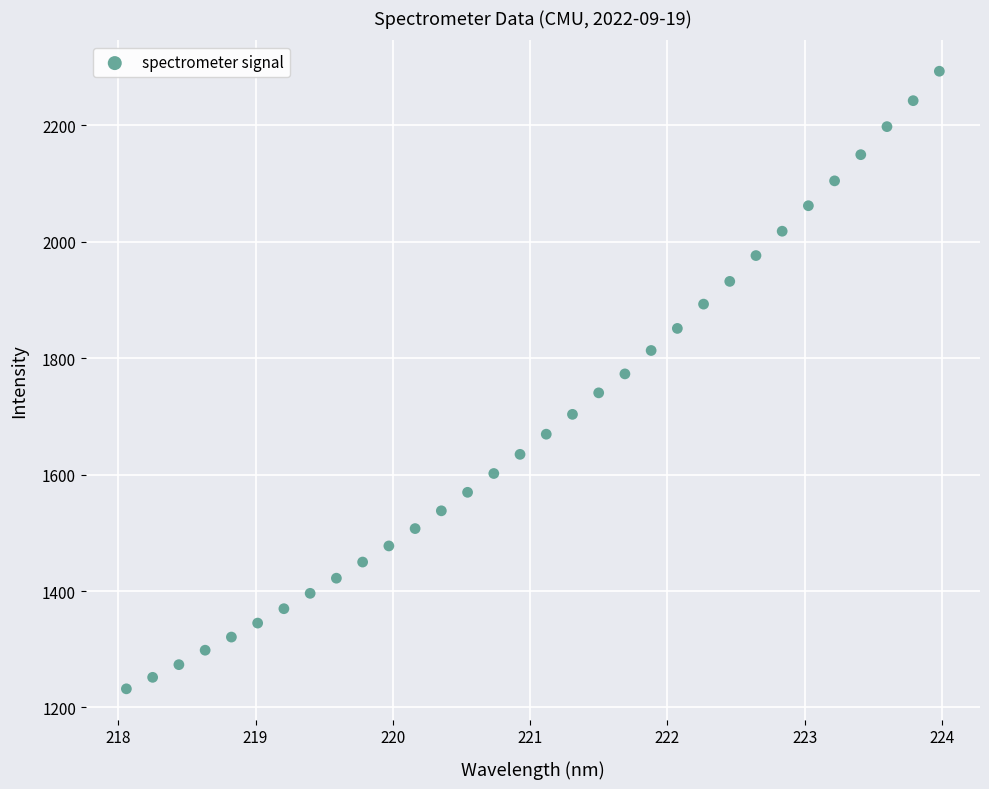

What is the range of X values (max minus min)?

5.9